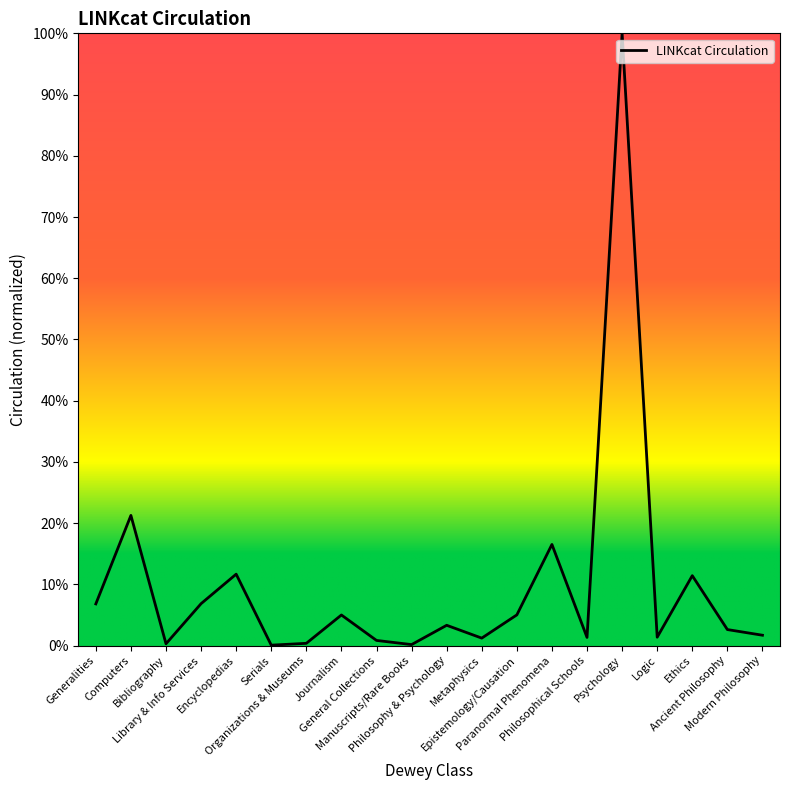

Where does the data first go above 3?

Generalities